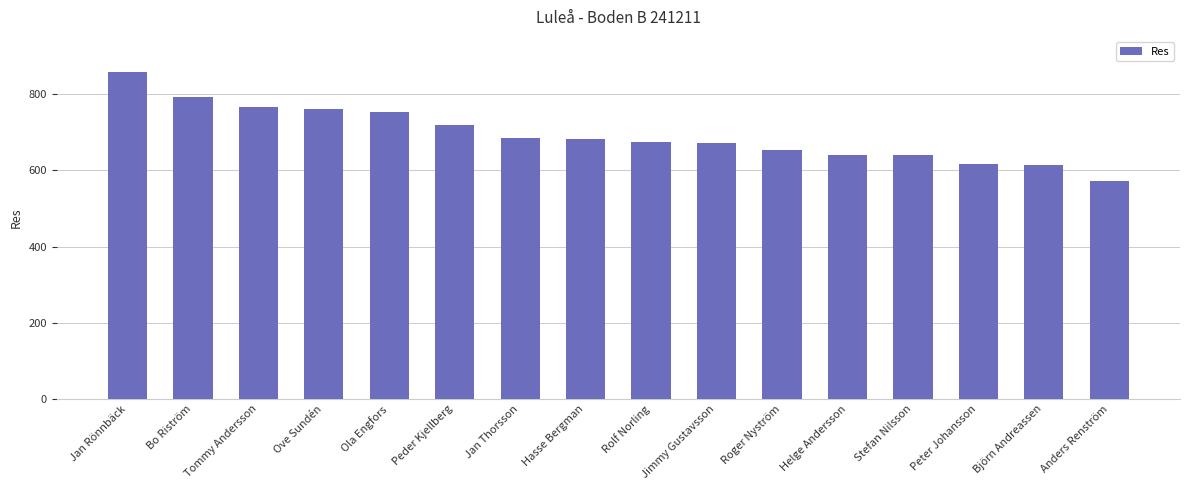

What is the sum of the values at Anders Renström and Peter Johansson?

1189